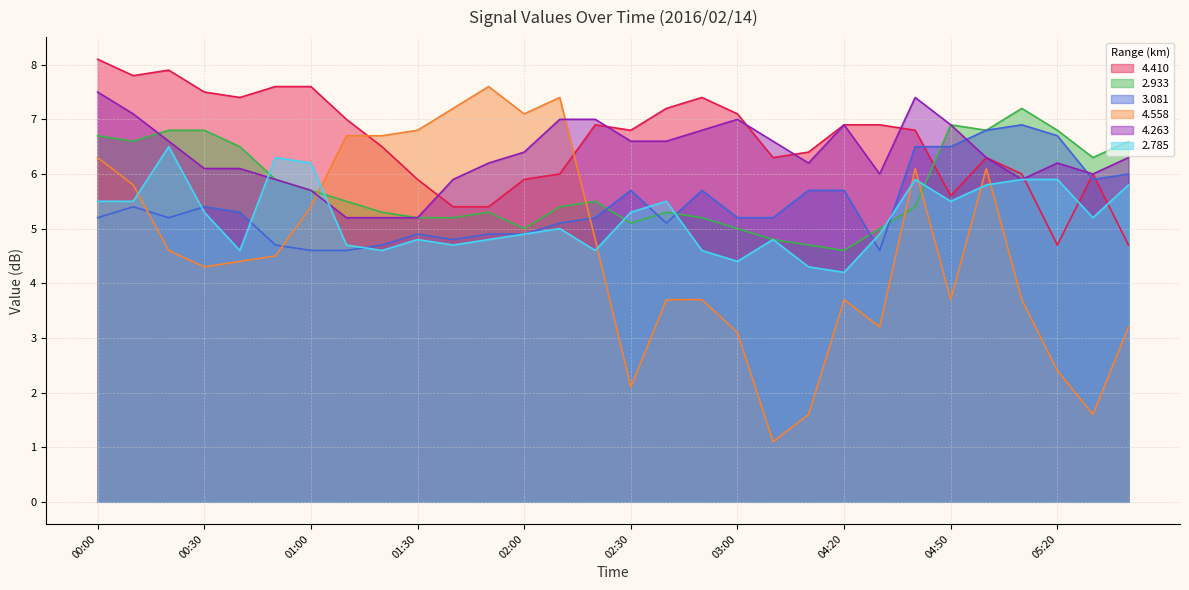

What is the greatest value displayed?

8.1